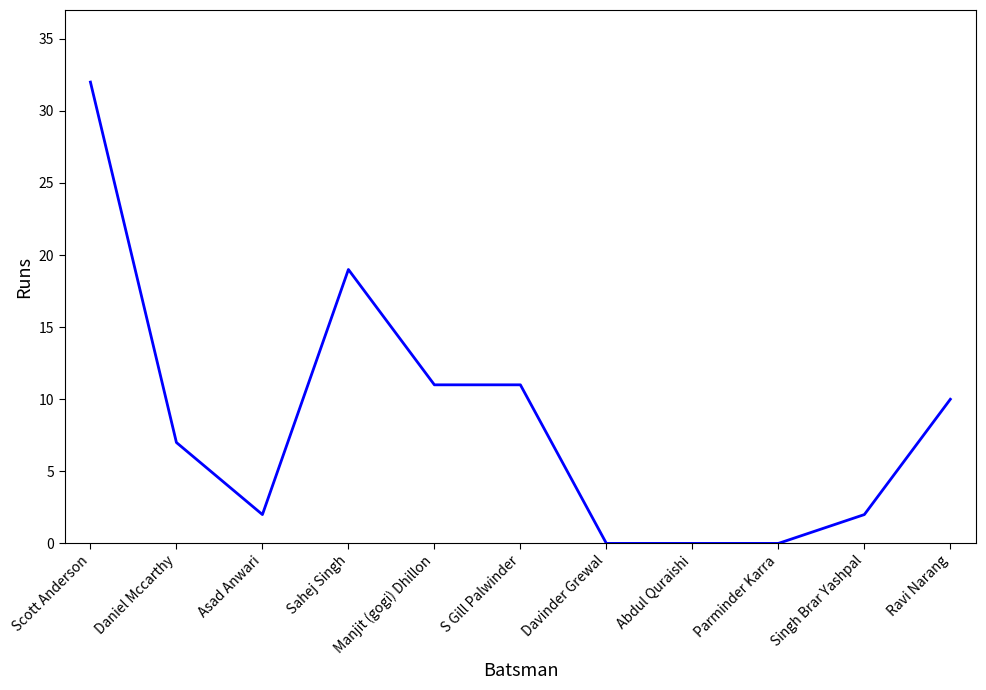

Where is the first local maximum?

Sahej Singh